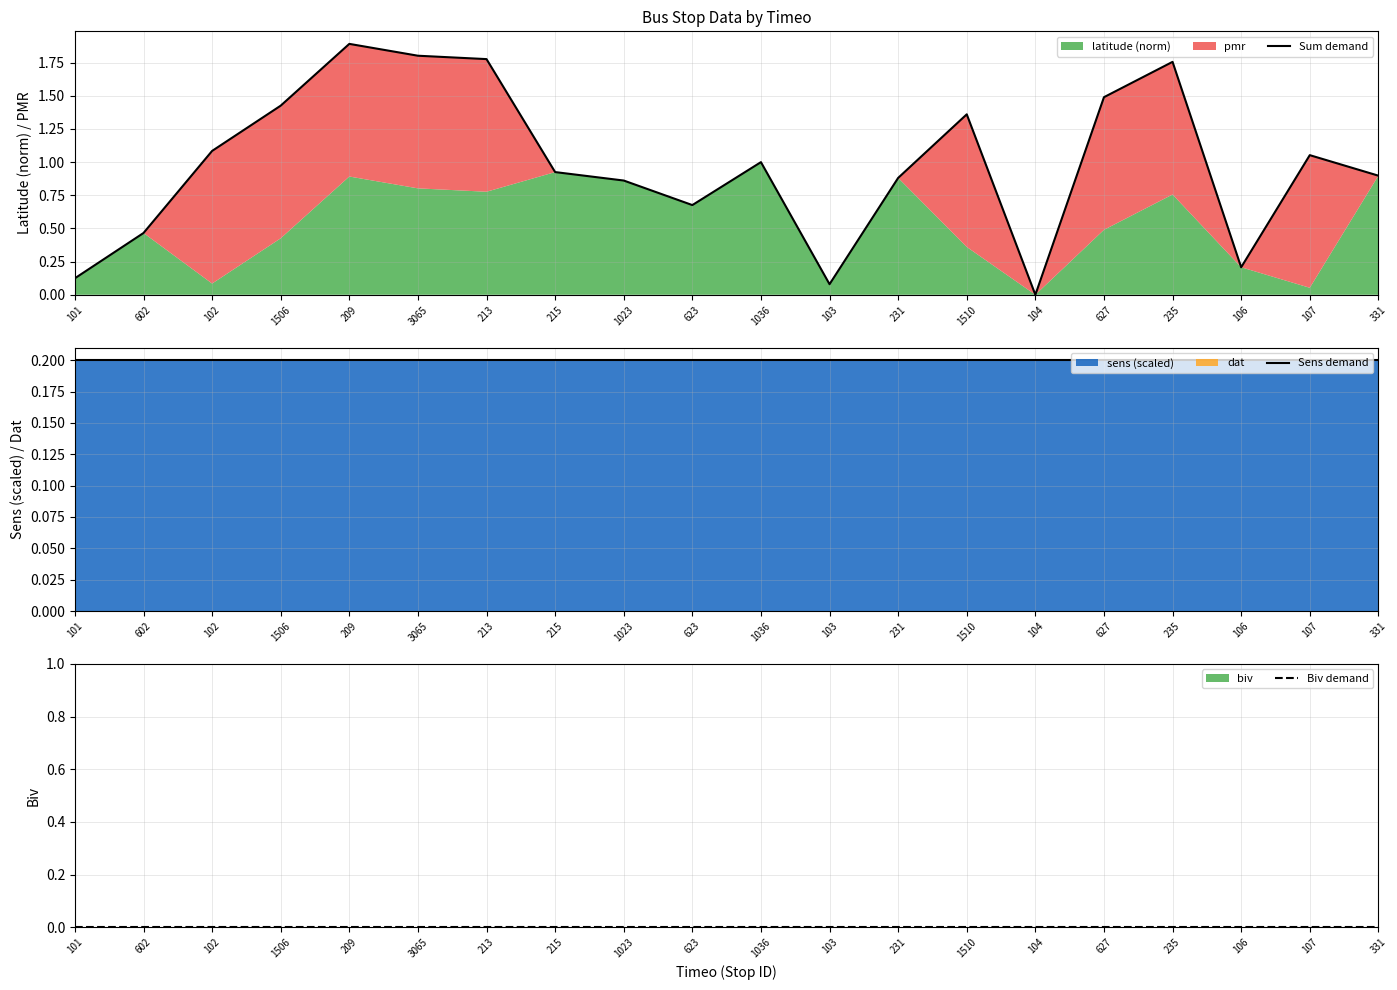

Reading left to right, transcribe all the data shown in this chart.

Sum demand: 101=0.1	602=0.5	102=1.1	1506=1.4	209=1.9	3065=1.8	213=1.8	215=0.9	1023=0.9	623=0.7	1036=1.0	103=0.1	231=0.9	1510=1.4	104=0.0	627=1.5	235=1.8	106=0.2	107=1.1	331=0.9
Sens demand: 101=0.2	602=0.2	102=0.2	1506=0.2	209=0.2	3065=0.2	213=0.2	215=0.2	1023=0.2	623=0.2	1036=0.2	103=0.2	231=0.2	1510=0.2	104=0.2	627=0.2	235=0.2	106=0.2	107=0.2	331=0.2
Biv demand: 101=0.0	602=0.0	102=0.0	1506=0.0	209=0.0	3065=0.0	213=0.0	215=0.0	1023=0.0	623=0.0	1036=0.0	103=0.0	231=0.0	1510=0.0	104=0.0	627=0.0	235=0.0	106=0.0	107=0.0	331=0.0